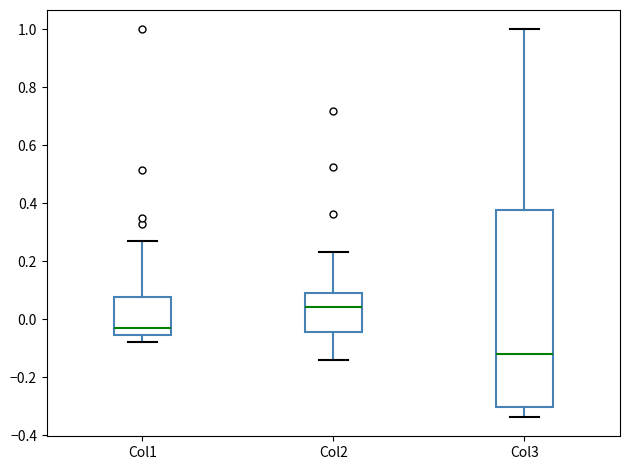

Which box's median line is the highest?

Col2